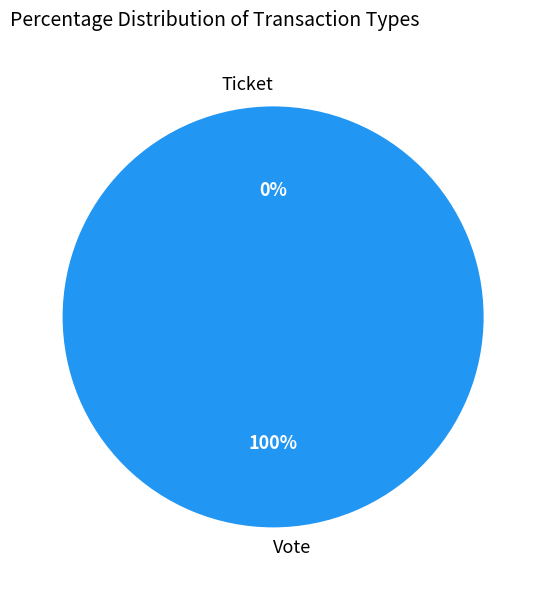

Which category accounts for the majority?

Vote